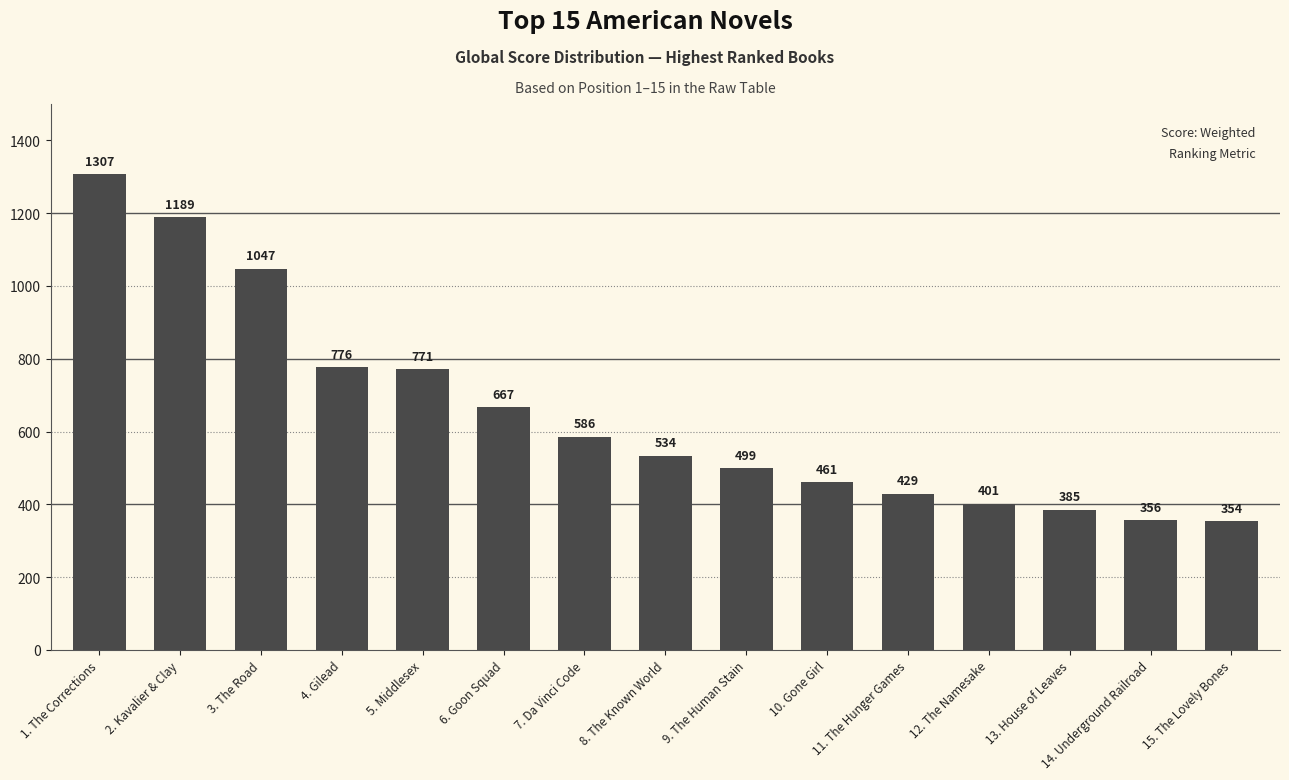

What is the sum of the values at 12. The Namesake and 1. The Corrections?

1708